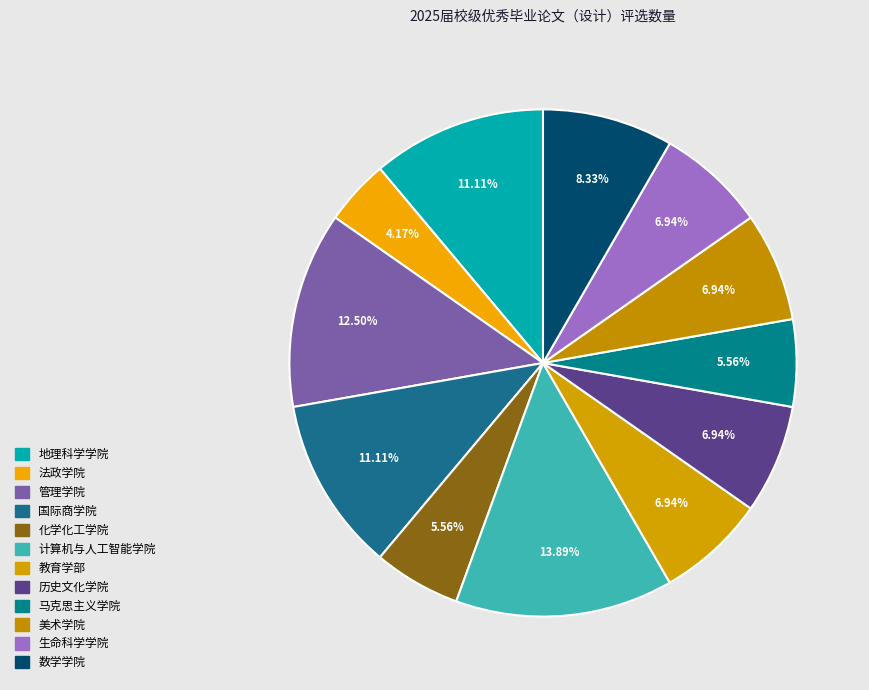

Which slice is the largest?

计算机与人工智能学院